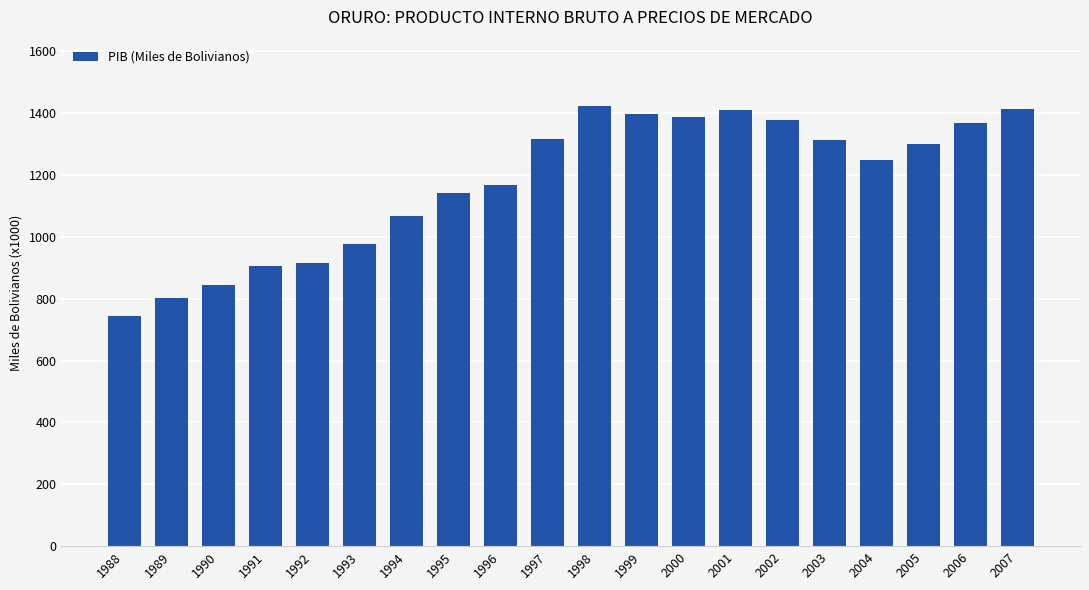

Does the chart contain any negative values?

No